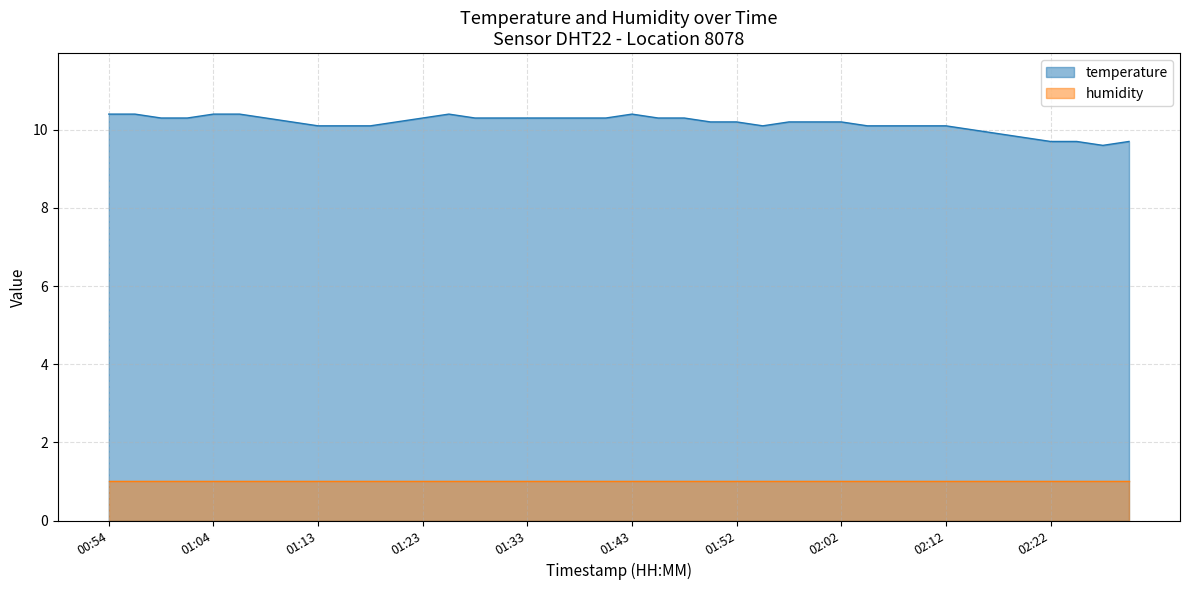

List the series in order of their overall mean, highest first.

temperature, humidity